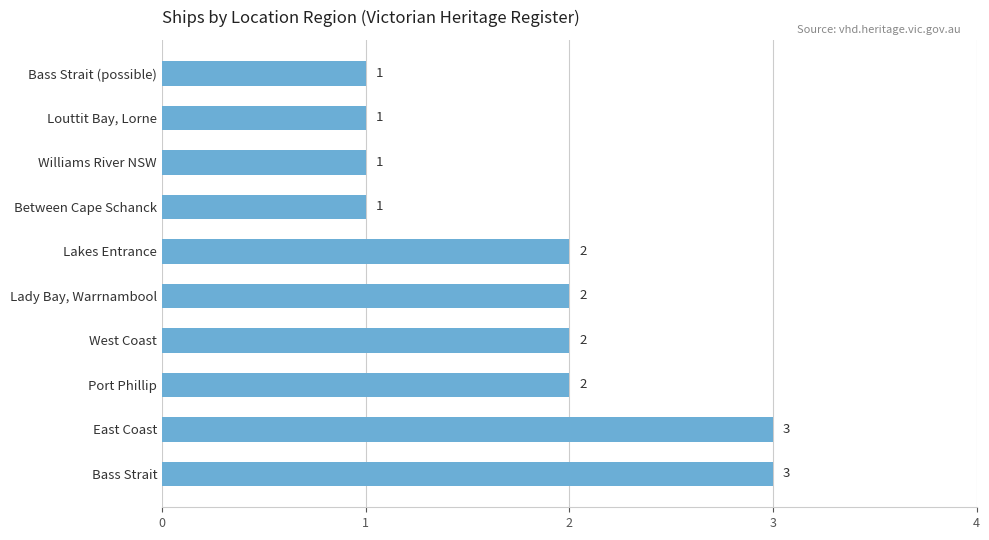

What is the sum of all values?

18